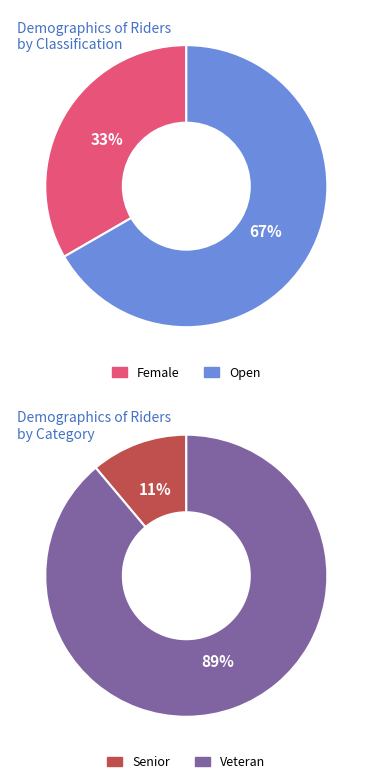

True or false: 0 accounts for 24% of the total.

False